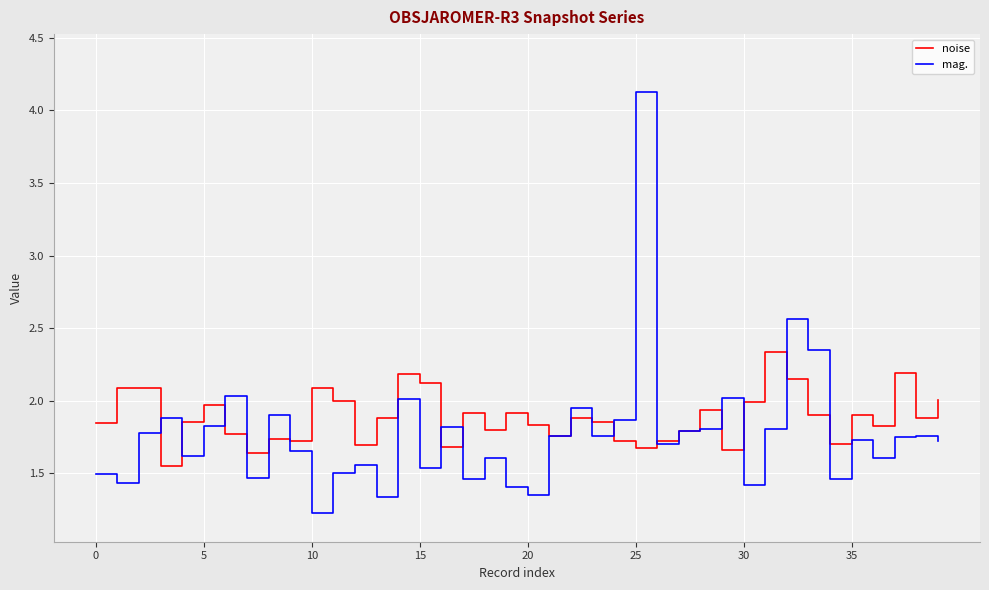

Rank the series by their maximum value, from highest to lowest.

mag., noise